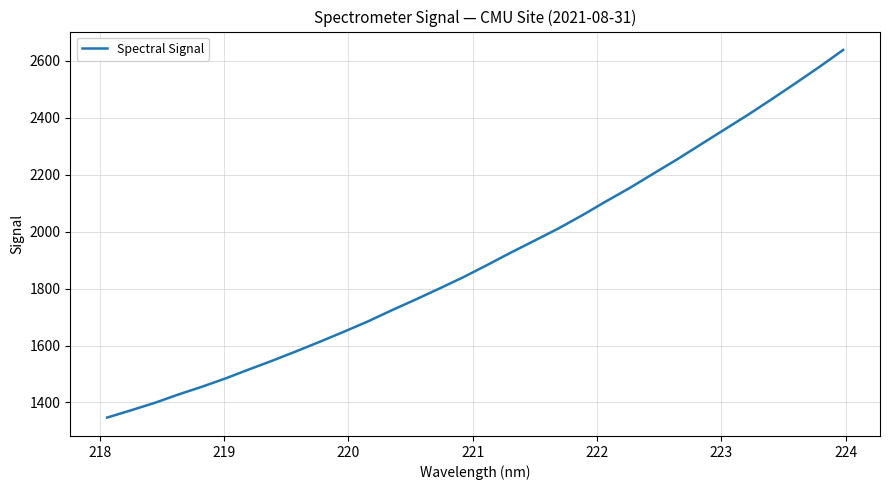

What is the difference between the maximum and minimum values?

1290.7